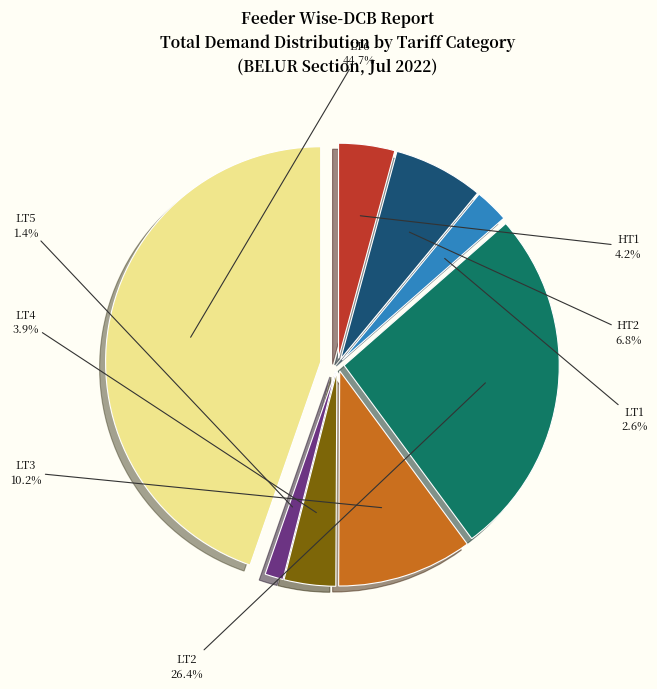

Does any single category account for the majority?

No